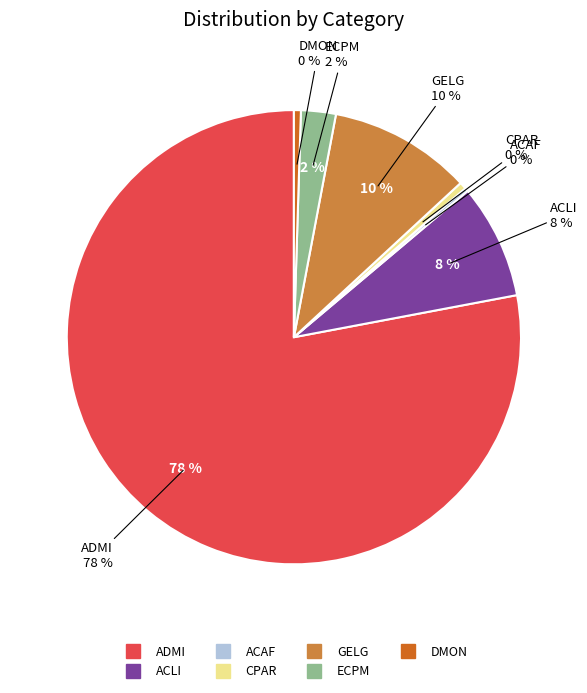

The ACAF slice represents 0% of the pie. True or false?

True